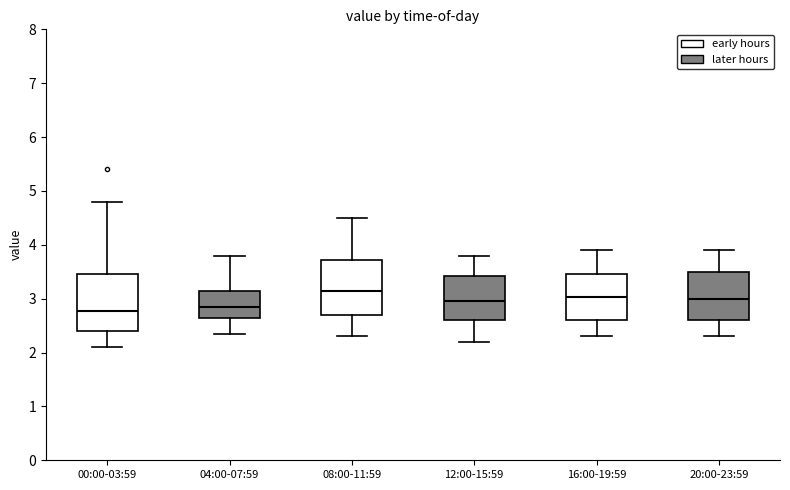

Reading left to right, read every box against the y-axis: the position of its median line, the range the box covers, and the ends of its whiskers. The values are not printed on the chart, so give them approximately, as read against the axis.

00:00-03:59: median 2.8, box 2.4 to 3.5, whiskers 2.1 to 4.8
04:00-07:59: median 2.9, box 2.6 to 3.2, whiskers 2.4 to 3.8
08:00-11:59: median 3.2, box 2.7 to 3.7, whiskers 2.3 to 4.5
12:00-15:59: median 3.0, box 2.6 to 3.4, whiskers 2.2 to 3.8
16:00-19:59: median 3.0, box 2.6 to 3.5, whiskers 2.3 to 3.9
20:00-23:59: median 3.0, box 2.6 to 3.5, whiskers 2.3 to 3.9